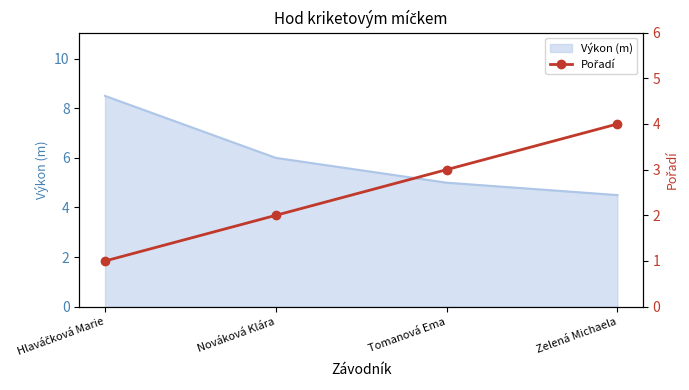

Is it true that Výkon (m) equals 6.0 at Nováková Klára?

True